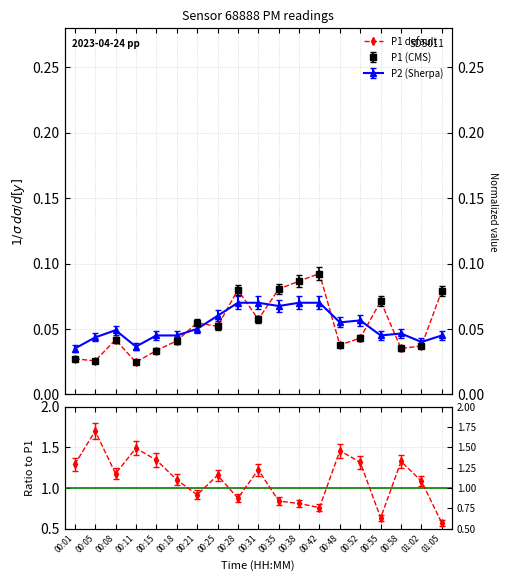

Rank the categories by value from highest to lowest.

00:42, 00:38, 00:35, 00:28, 01:05, 00:55, 00:31, 00:21, 00:25, 00:52, 00:08, 00:18, 00:48, 01:02, 00:58, 00:15, 00:01, 00:05, 00:11